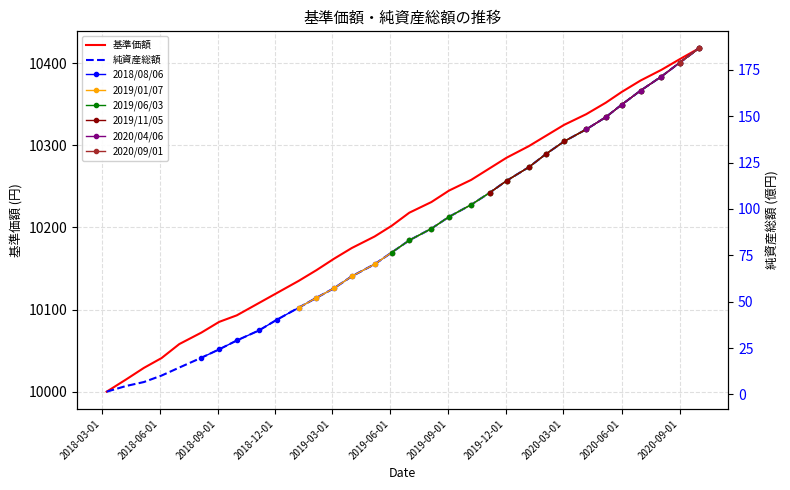

True or false: 純資産総額 and 基準価額 cross at least once.

False